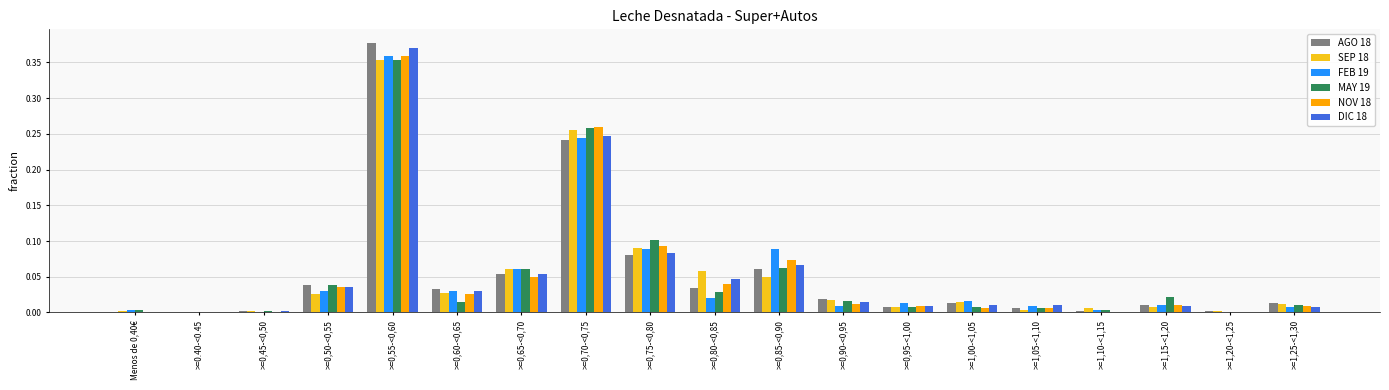

Is the value of FEB 19 at >=0,75-<0,80 greater than the value of SEP 18 at >=0,95-<1,00?

Yes